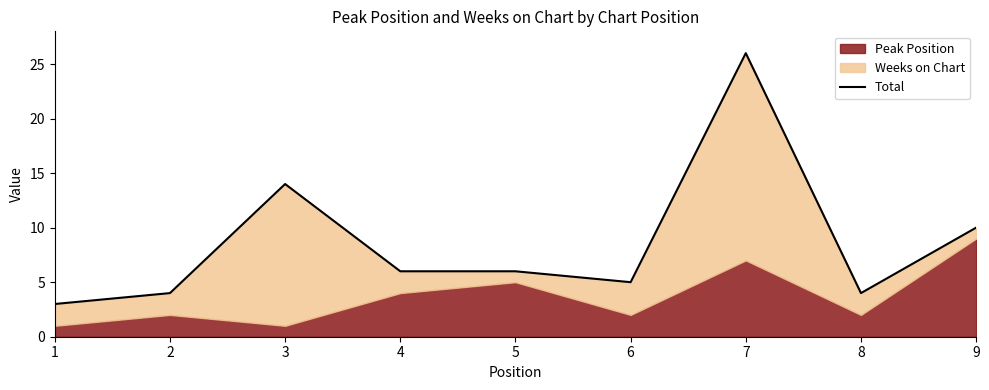

How many data points are less than 6?

4